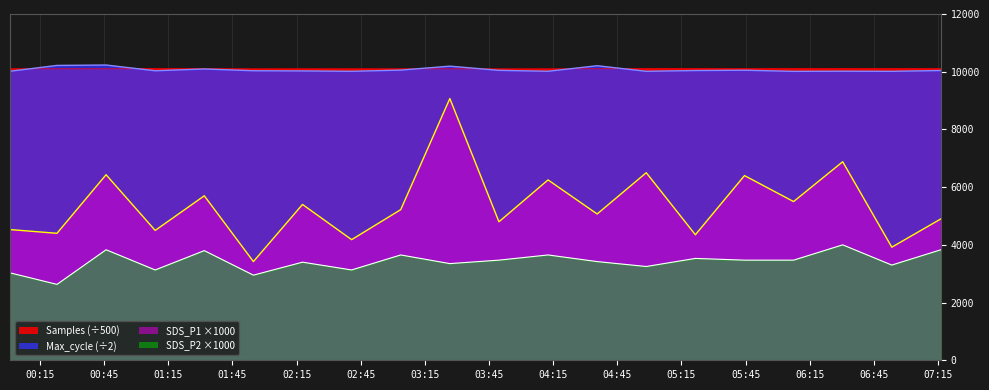

How many lines are shown in the chart?

4